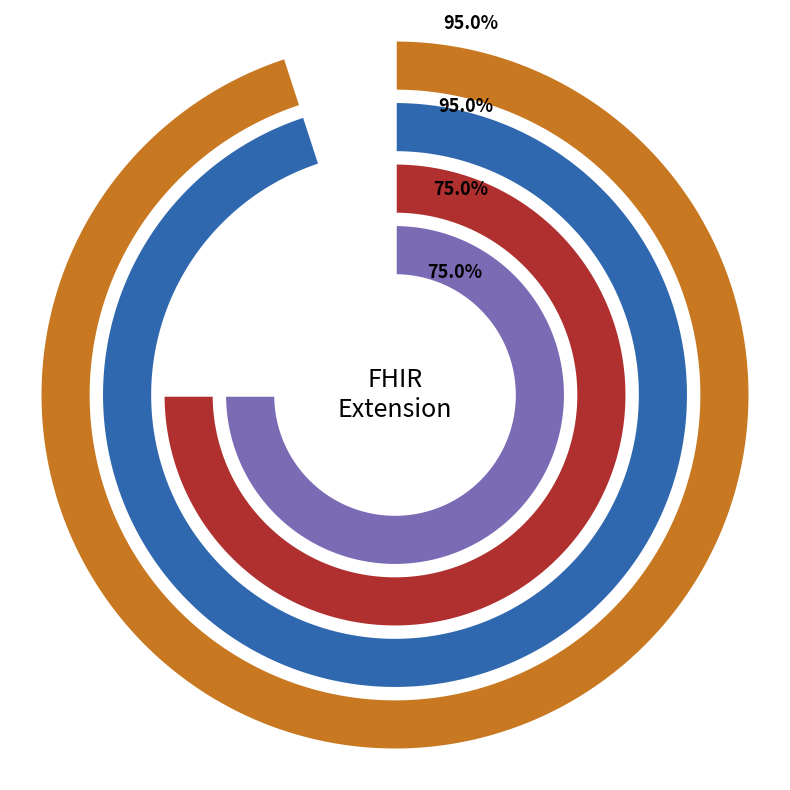

True or false: Extension accounts for 36% of the total.

False